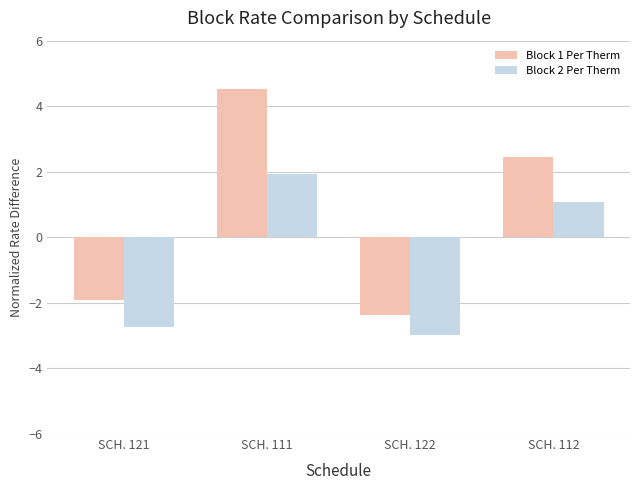

The Block 1 Per Therm series shows -1.0 at SCH. 121. True or false?

False